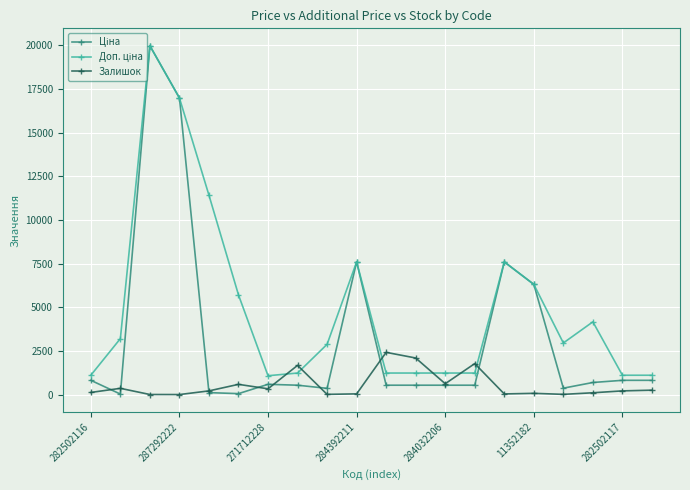

How many lines are shown in the chart?

3